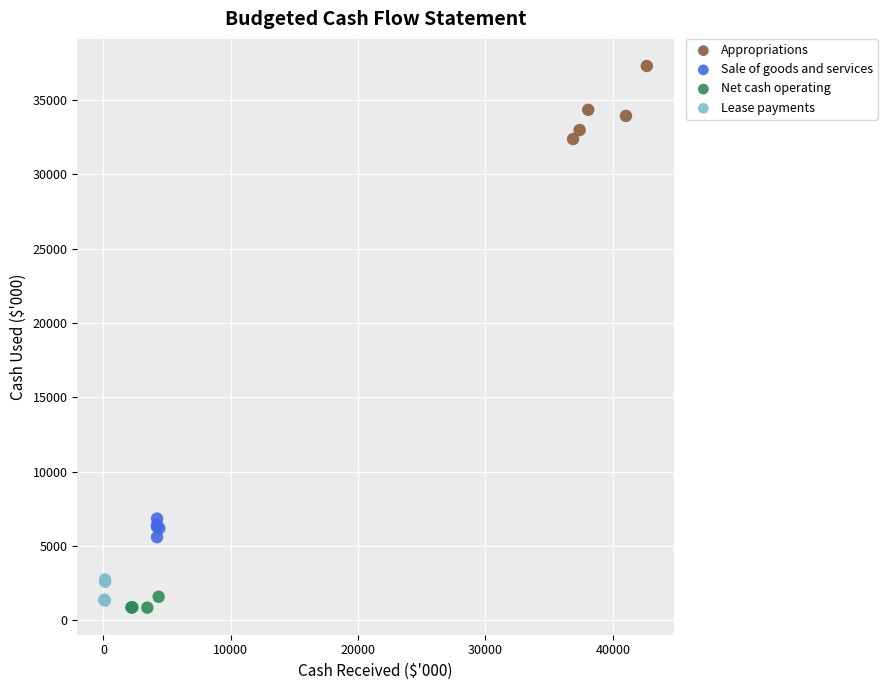

Which series reaches the minimum Y coordinate?

Net cash operating